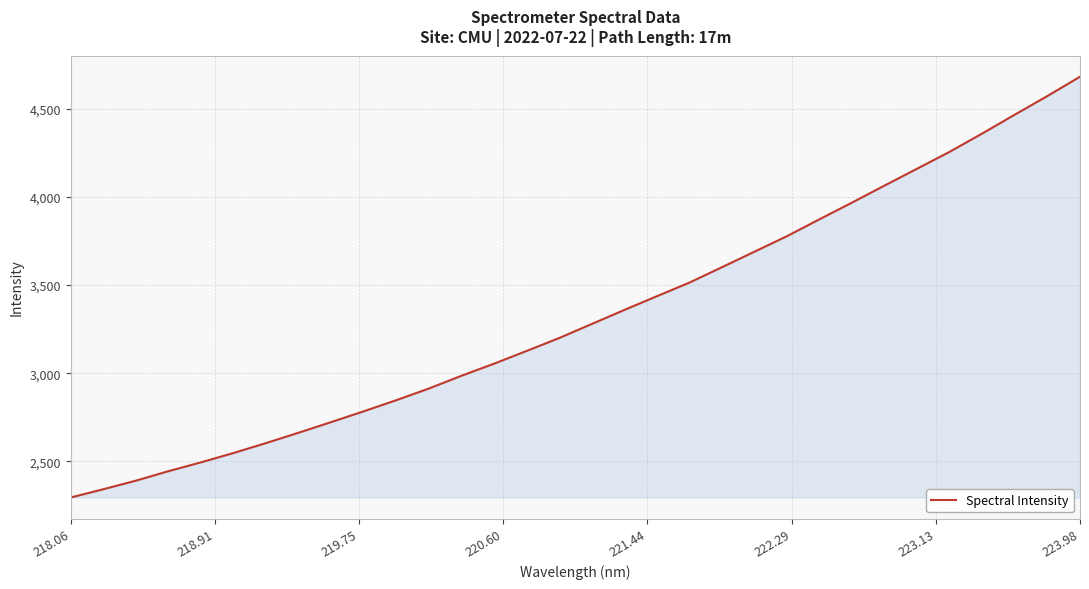

What is the smallest value displayed?

2295.8